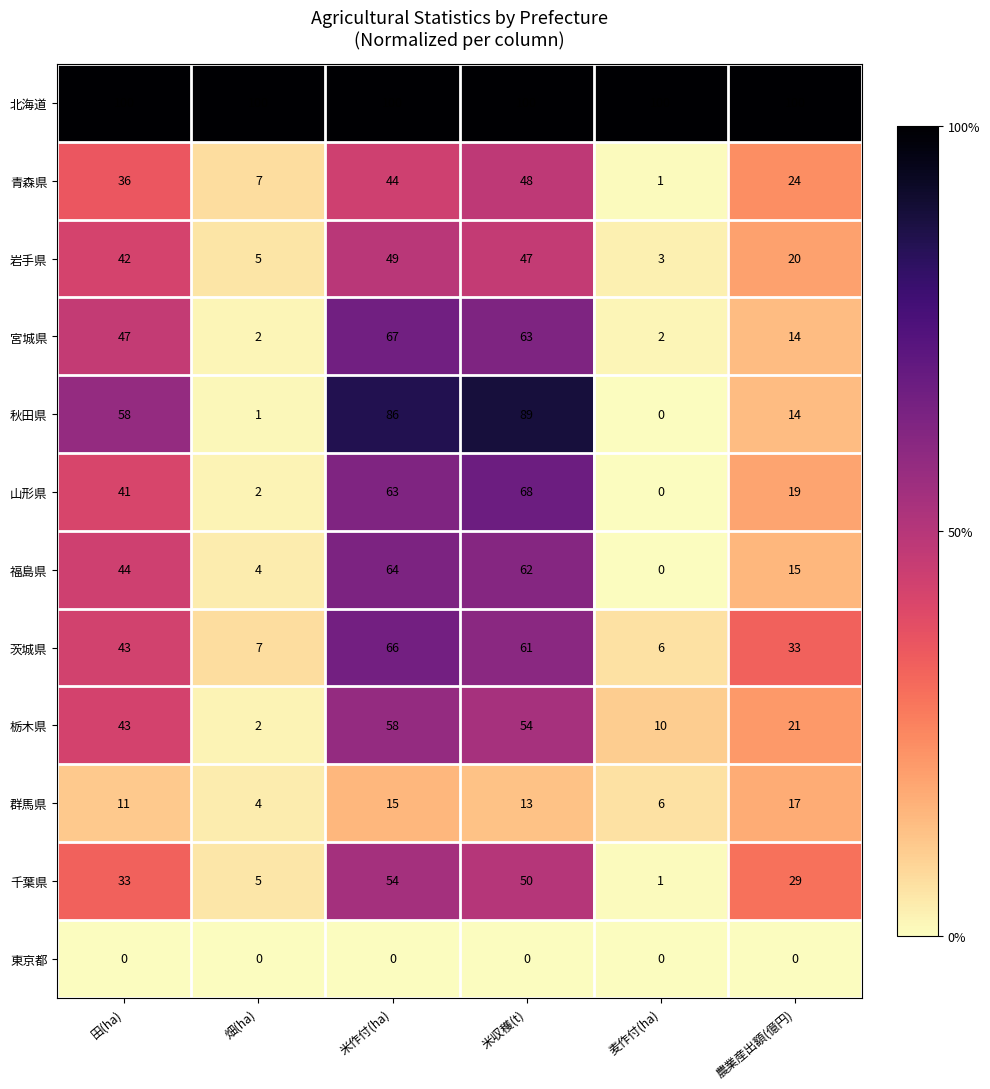

The 北海道 series shows 145 at 田(ha). True or false?

False